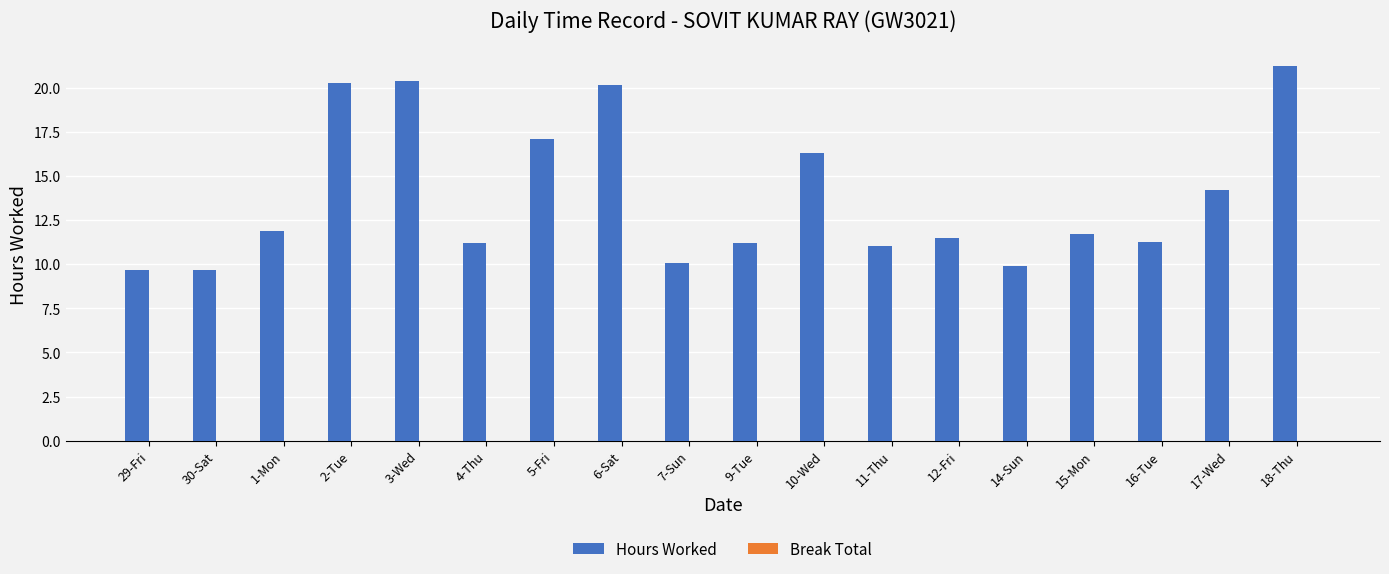

Is it true that the value at 18-Thu is 21.2?

True